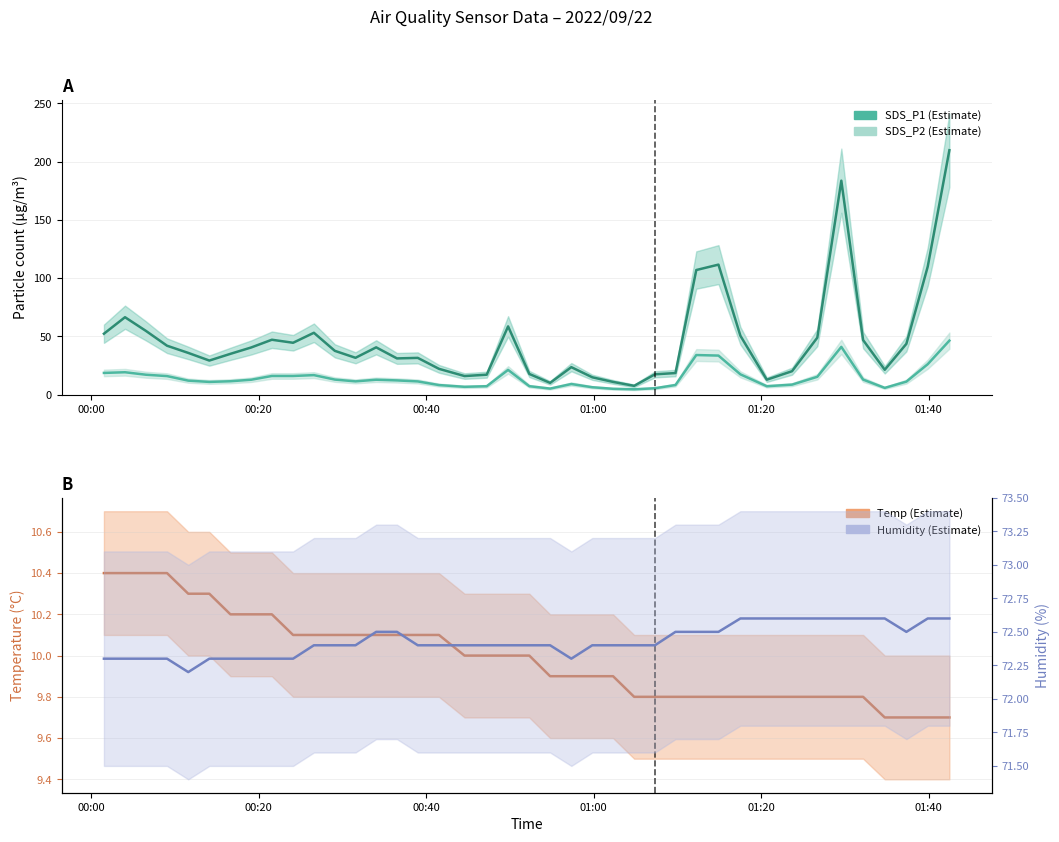

True or false: SDS_P1 has more than 1 points higher than both neighbors.

True